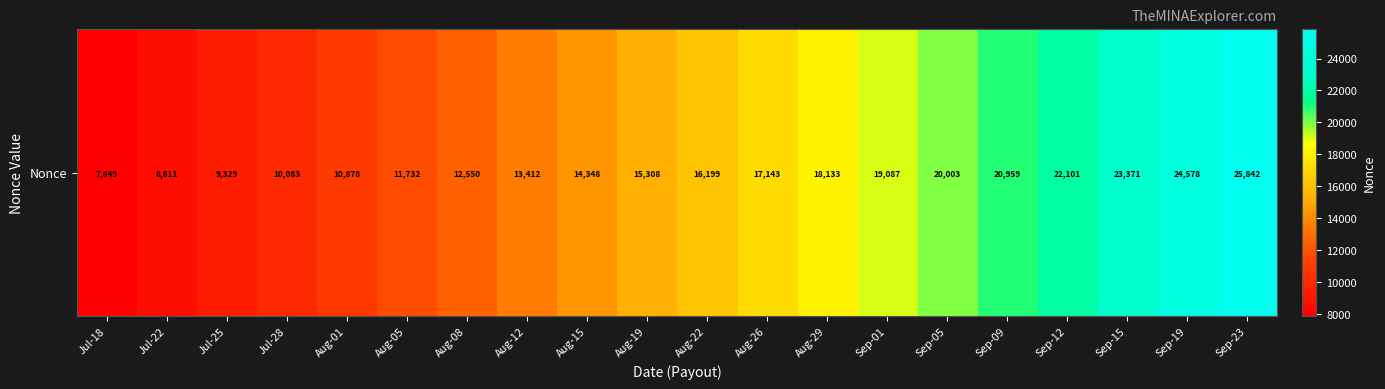

Reading left to right, extract all data points from this chart.

Jul-18=7849	Jul-22=8611	Jul-25=9329	Jul-28=10083	Aug-01=10878	Aug-05=11732	Aug-08=12550	Aug-12=13412	Aug-15=14348	Aug-19=15308	Aug-22=16199	Aug-26=17143	Aug-29=18133	Sep-01=19087	Sep-05=20003	Sep-09=20959	Sep-12=22101	Sep-15=23371	Sep-19=24578	Sep-23=25842